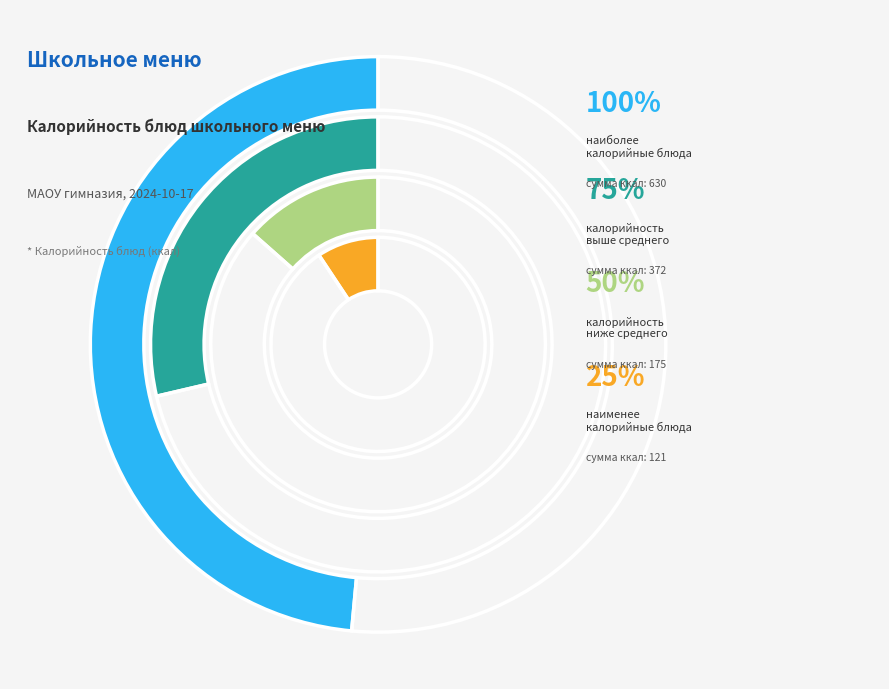

How much of the chart is everything except Хлеб пшеничный?

94.0%